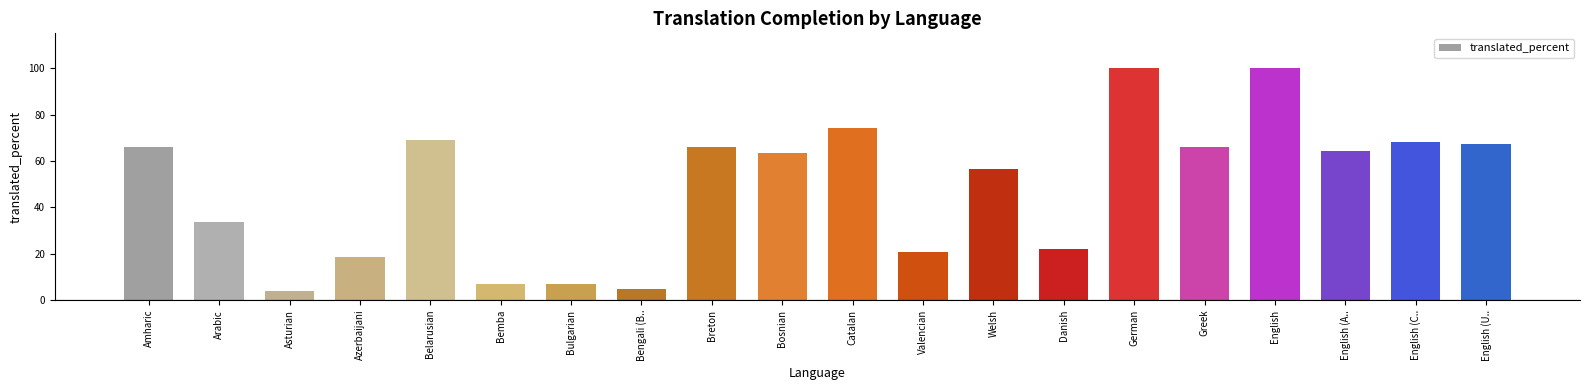

True or false: the data shows 100.0 at English.

True